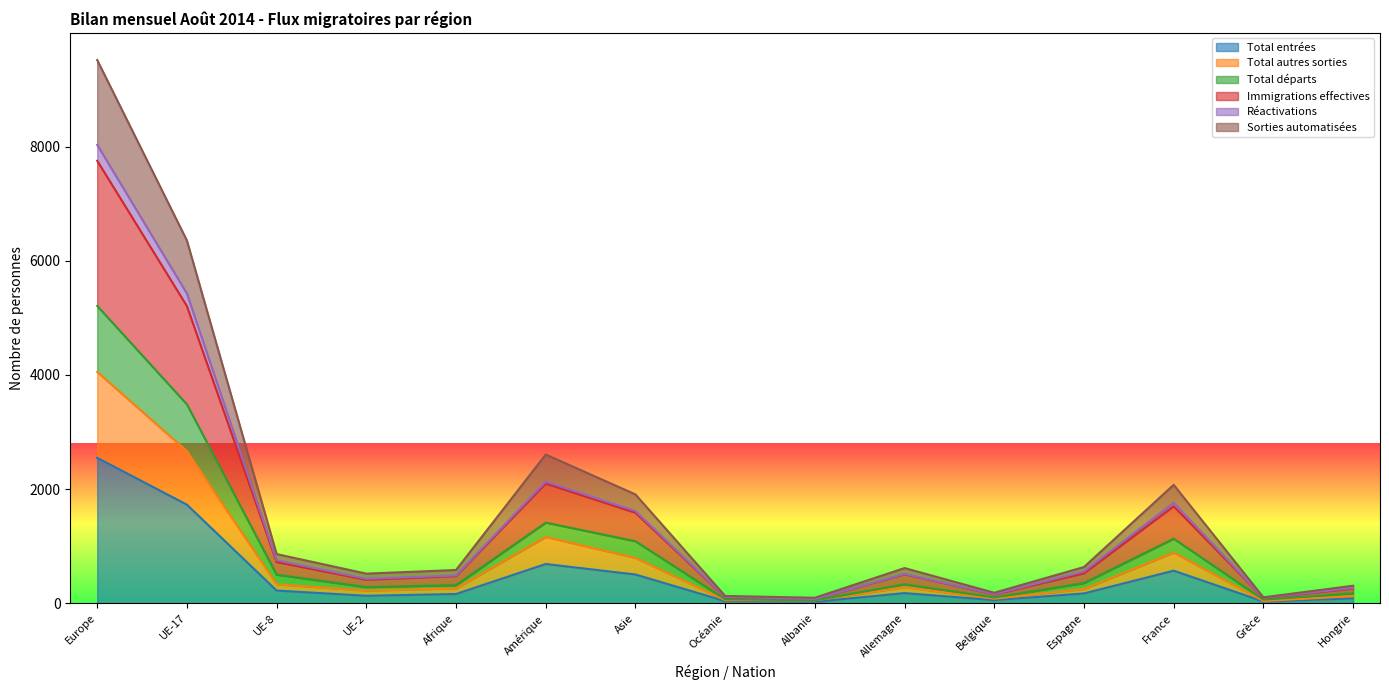

True or false: Total entrées and Total départs cross at least once.

False